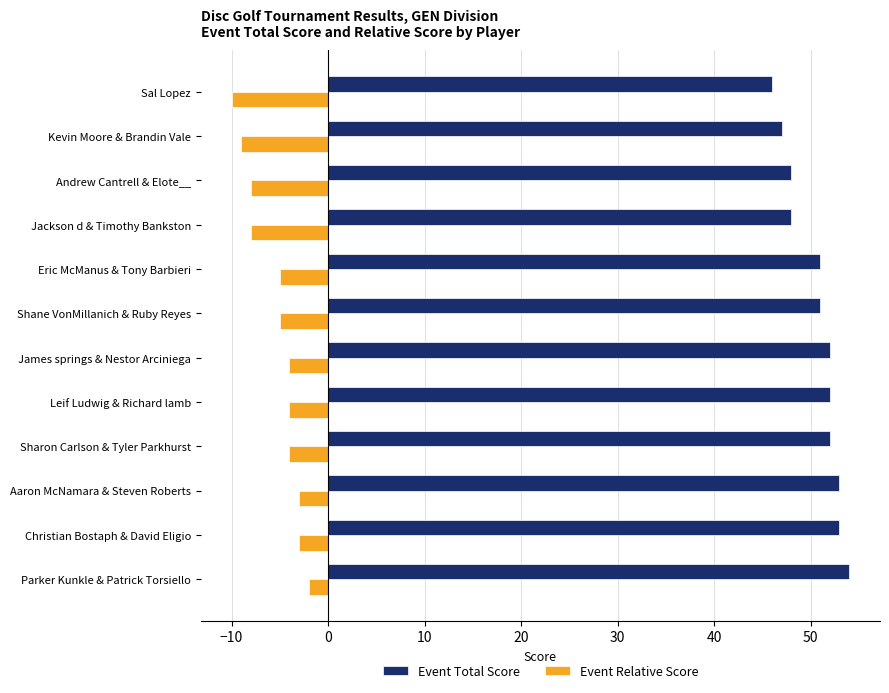

What is the spread (max minus min) of values at Parker Kunkle & Patrick Torsiello?

56